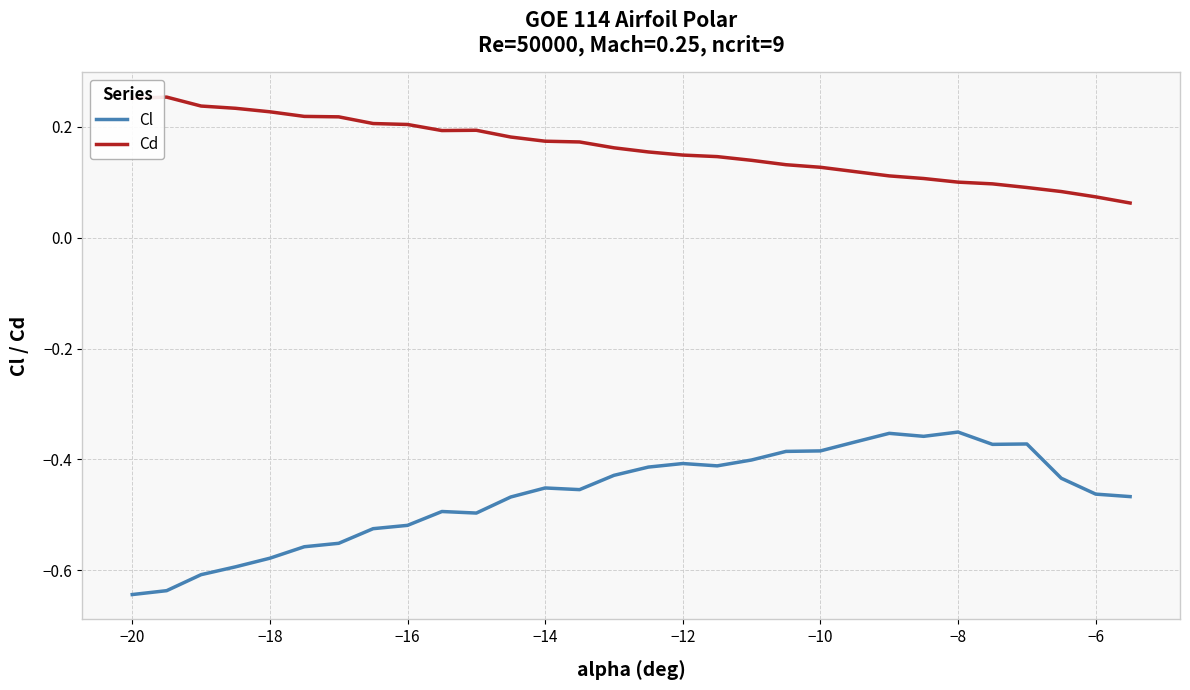

Which series has the widest spread of values?

Cl